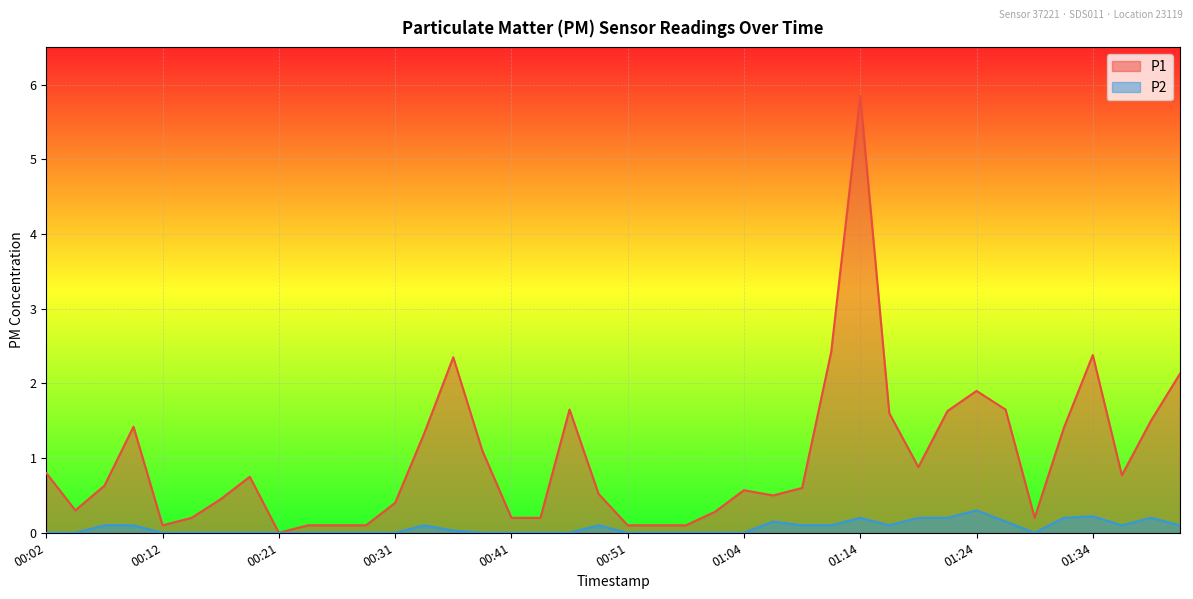

In P2, how many points are lower than both neighbors (excluding endpoints)?

3